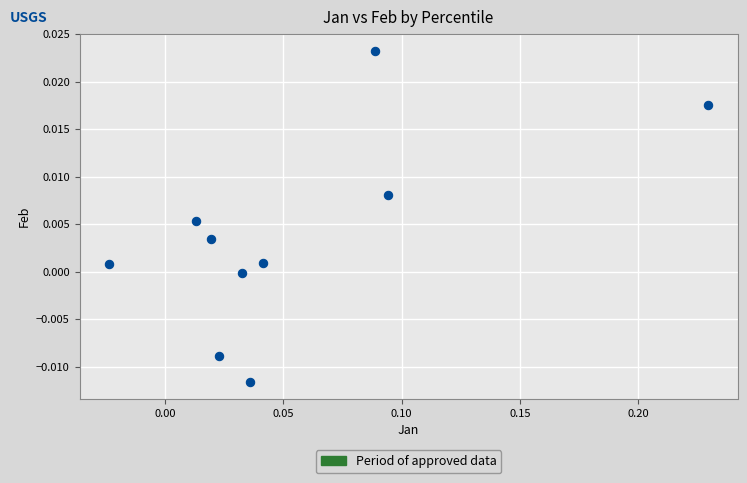

What is the range of X values (max minus min)?

0.3